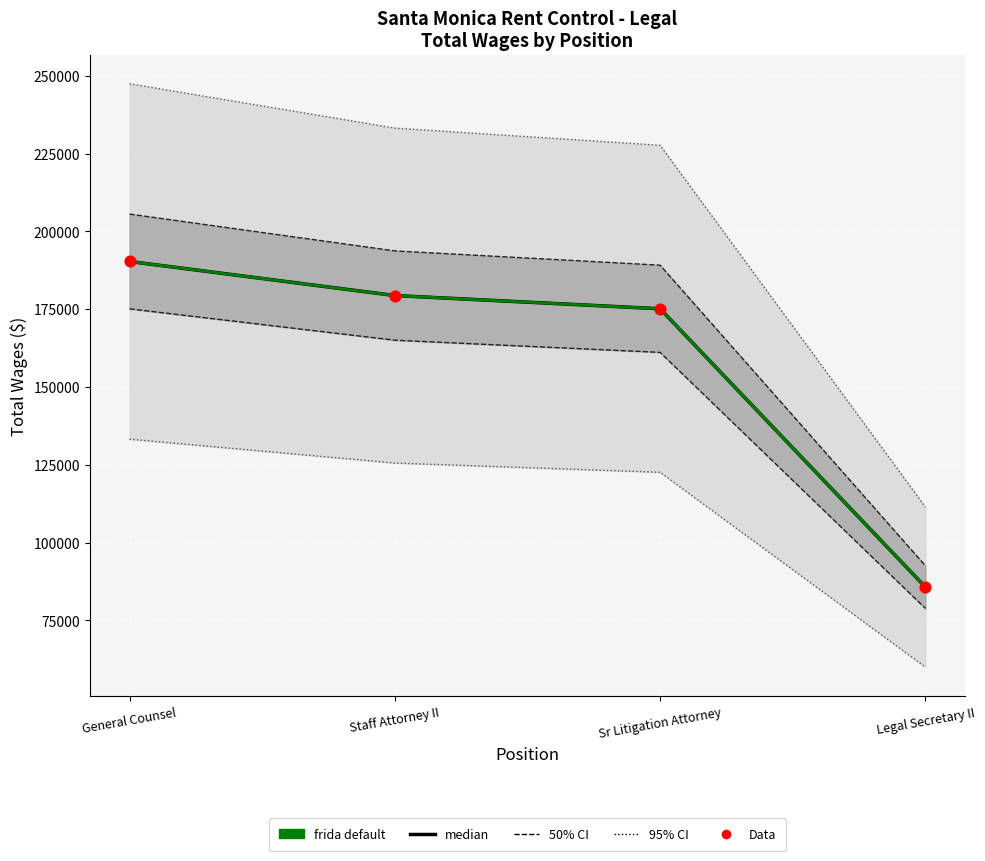

What is the total value across all series at Staff Attorney II?

538167